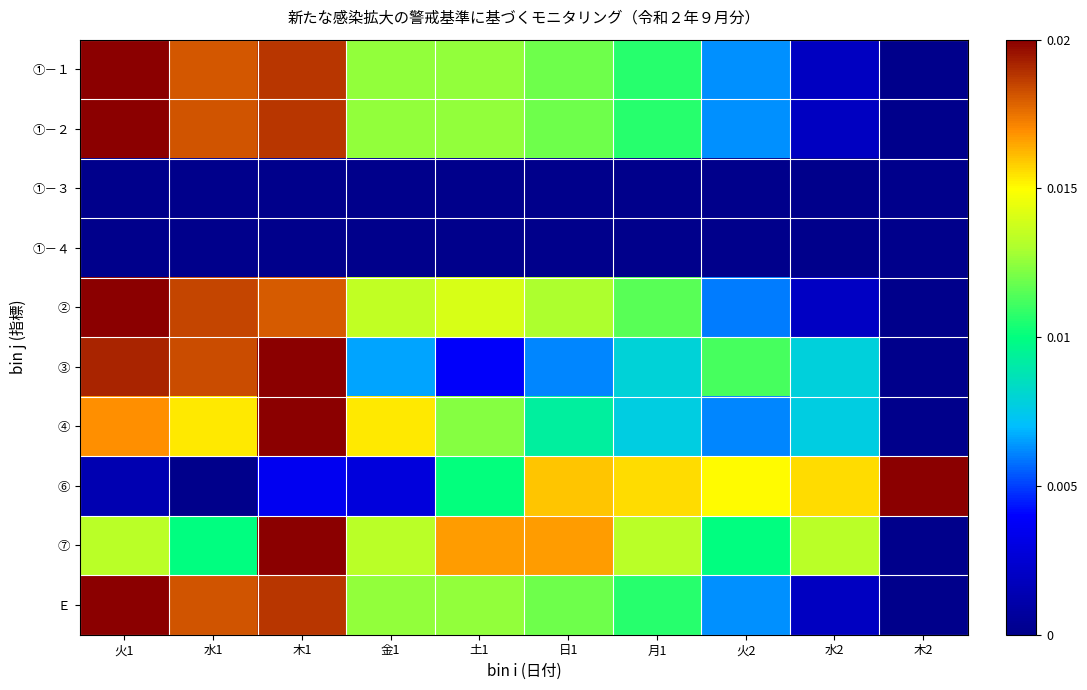

Rank the series by their maximum value, from lowest to highest.

①－３, ①－４, ①－１, ①－２, ②, ③, ④, ⑥, ⑦, Ｅ